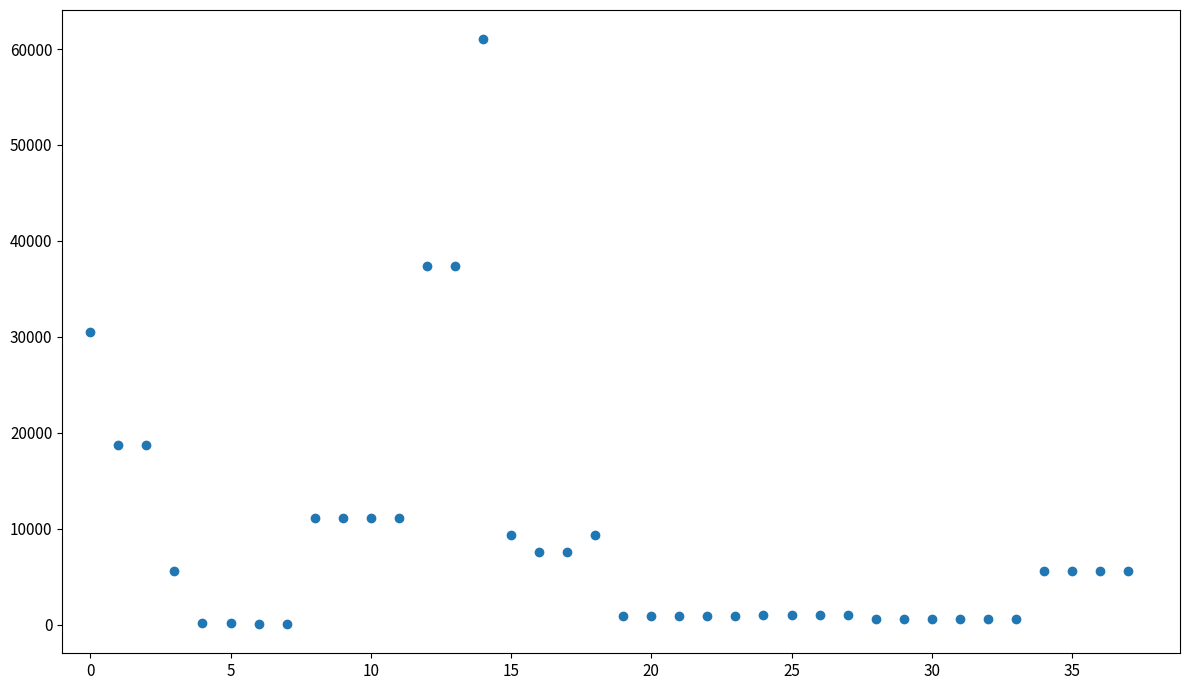

What is the range of Y values (max minus min)?

60968.0